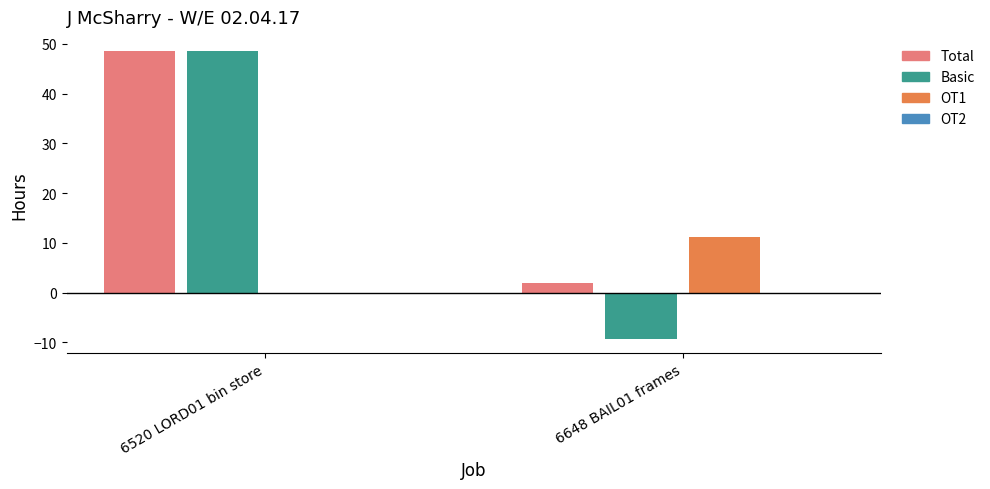

Is the value of Basic at 6648 BAIL01 frames greater than the value of OT1 at 6520 LORD01 bin store?

No